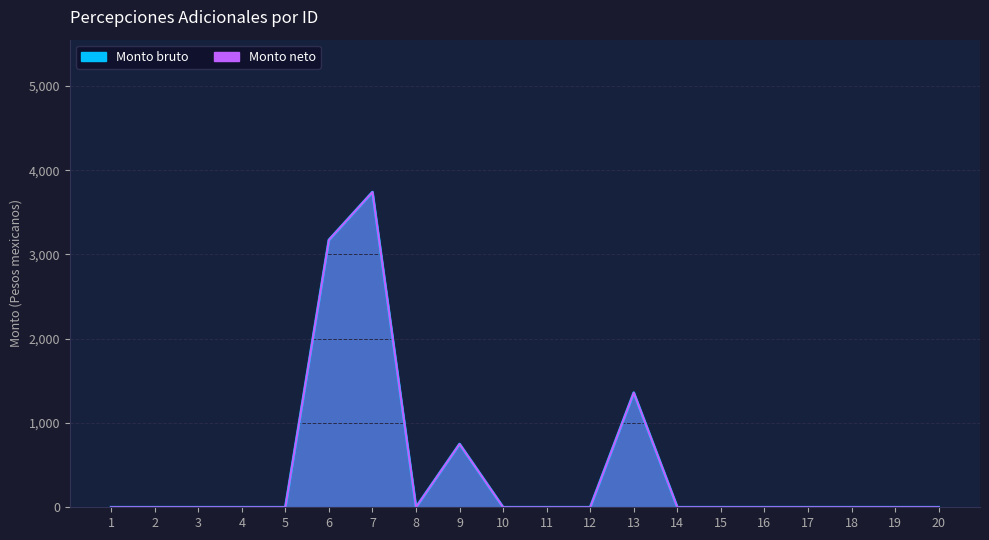

True or false: Monto bruto has a value of -1821.7 at 3.

False